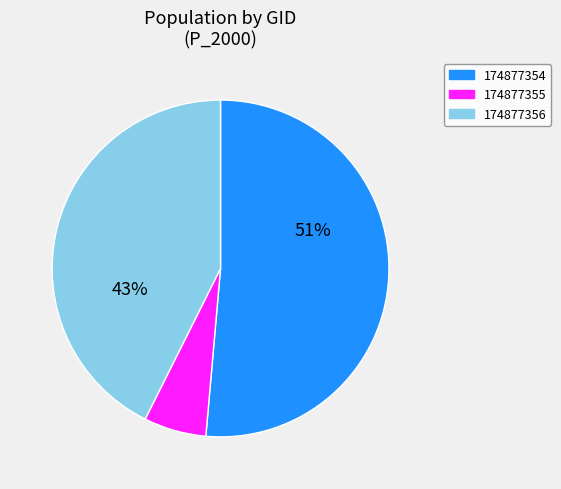

Combined, do 174877354 and 174877356 account for over 50%?

Yes